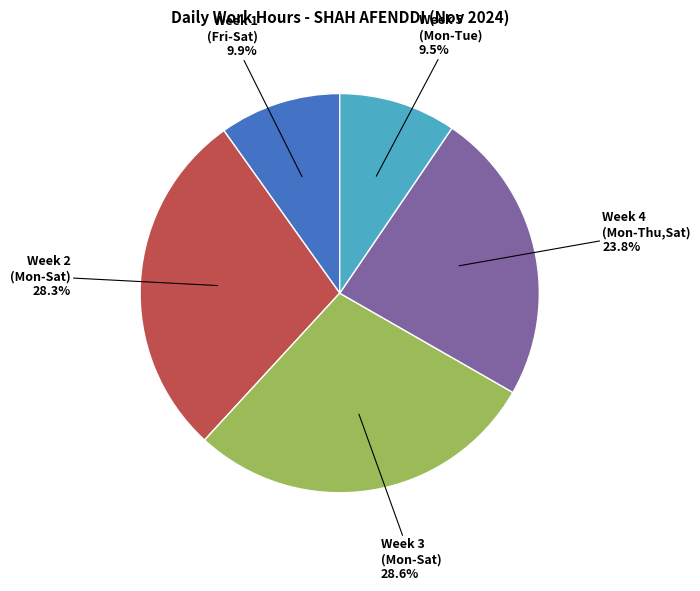

Does any single category account for the majority?

No